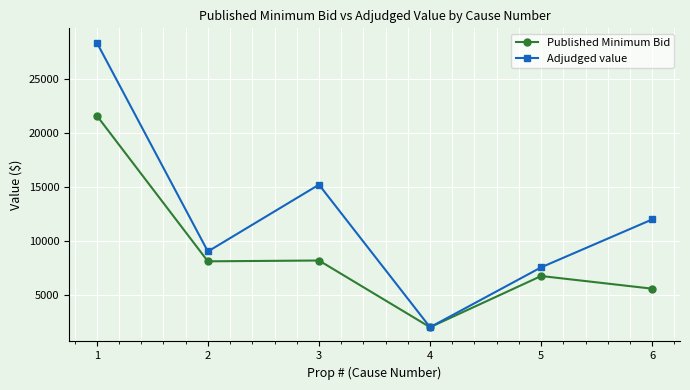

Which series has the largest total across all categories?

Adjudged value